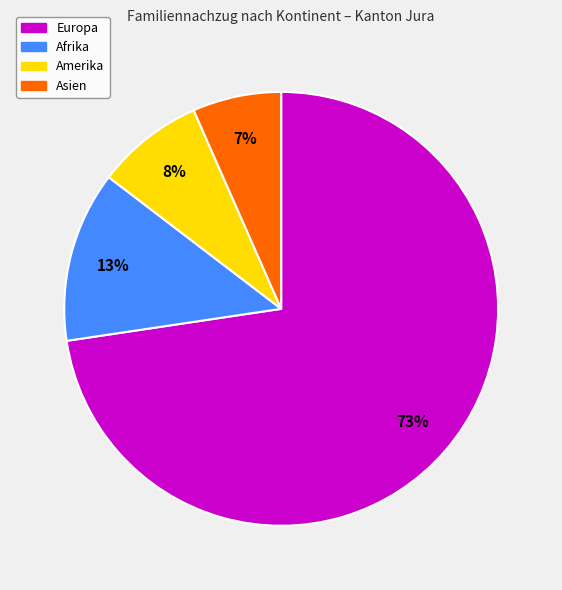

Between Asien and Europa, which is larger?

Europa